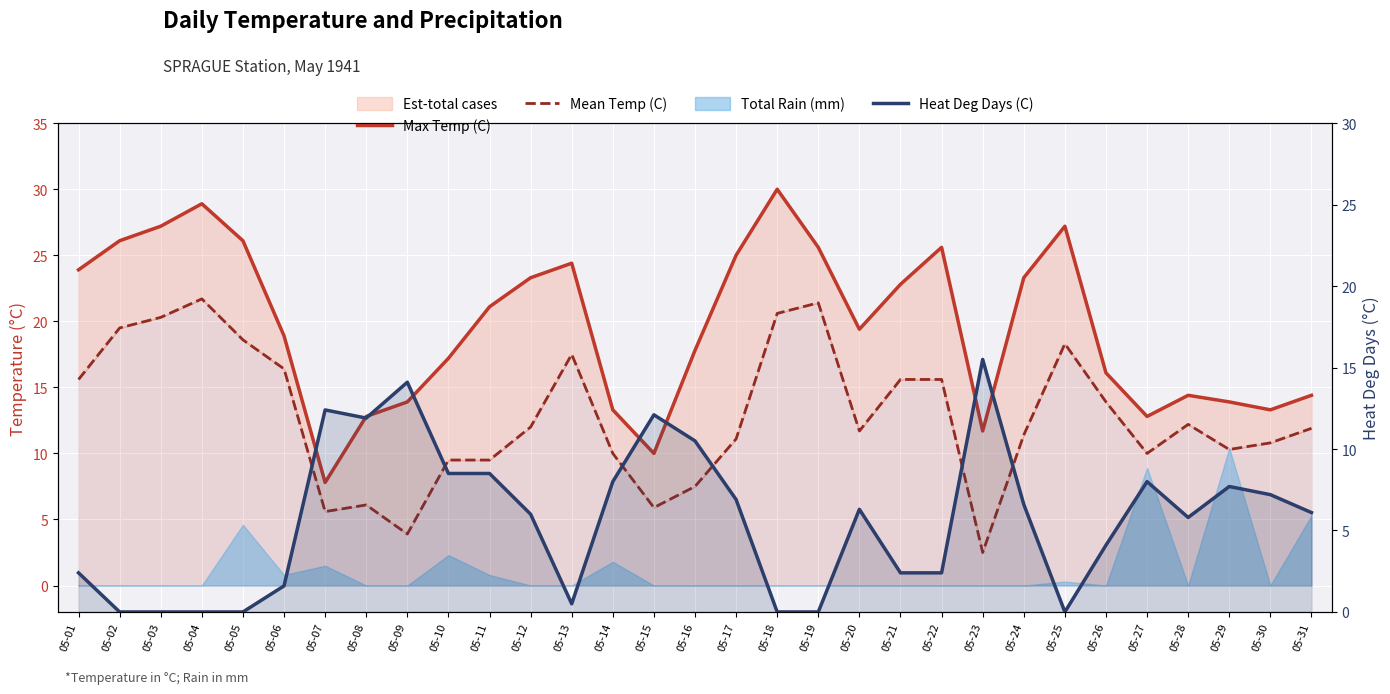

At which category does Max Temp (C) reach its first local valley?

05-07